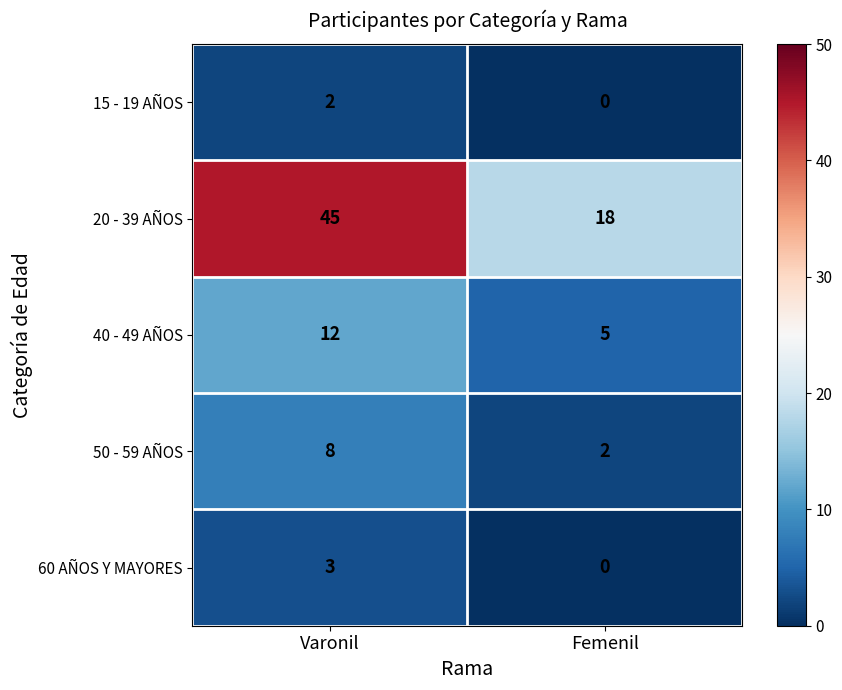

Is it true that 60 AÑOS Y MAYORES equals 5 at Varonil?

False